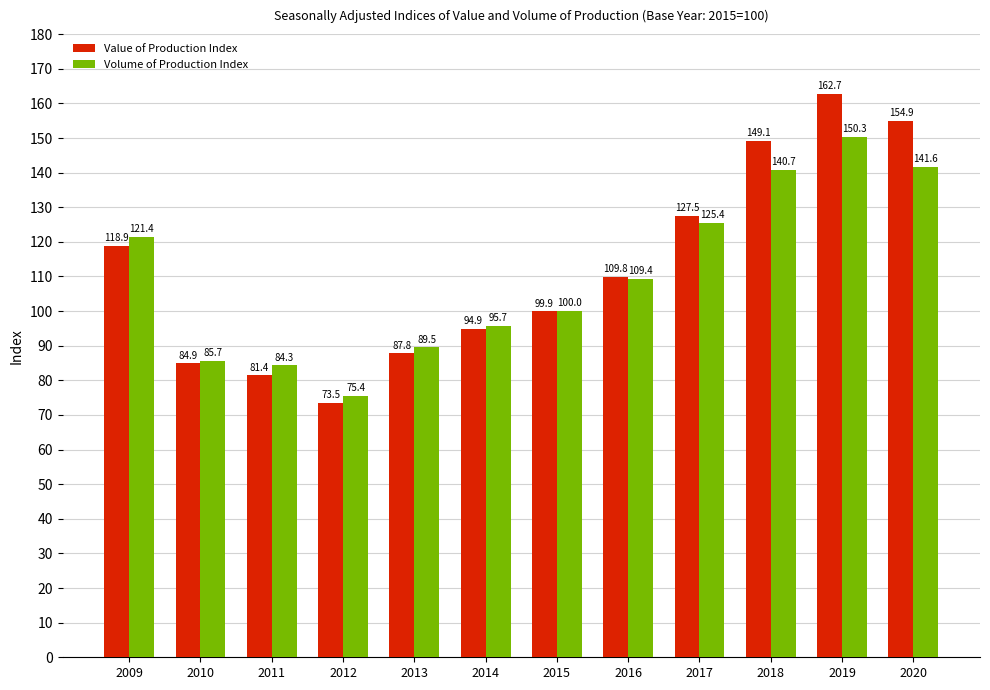

How many data points in Value of Production Index are above 109?

6